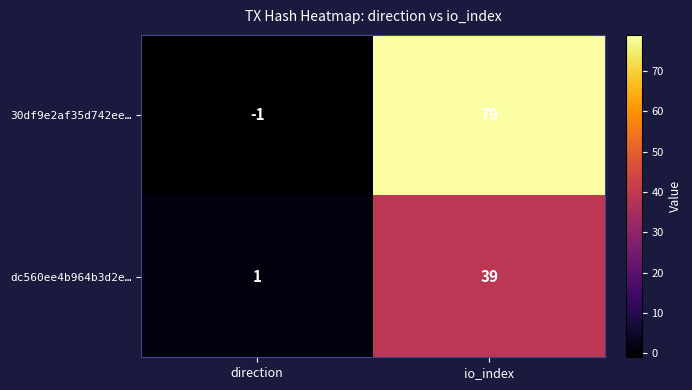

Reading left to right, list all the values displayed in this chart.

30df9e2af35d742ee…: direction=-1	io_index=79
dc560ee4b964b3d2e…: direction=1	io_index=39